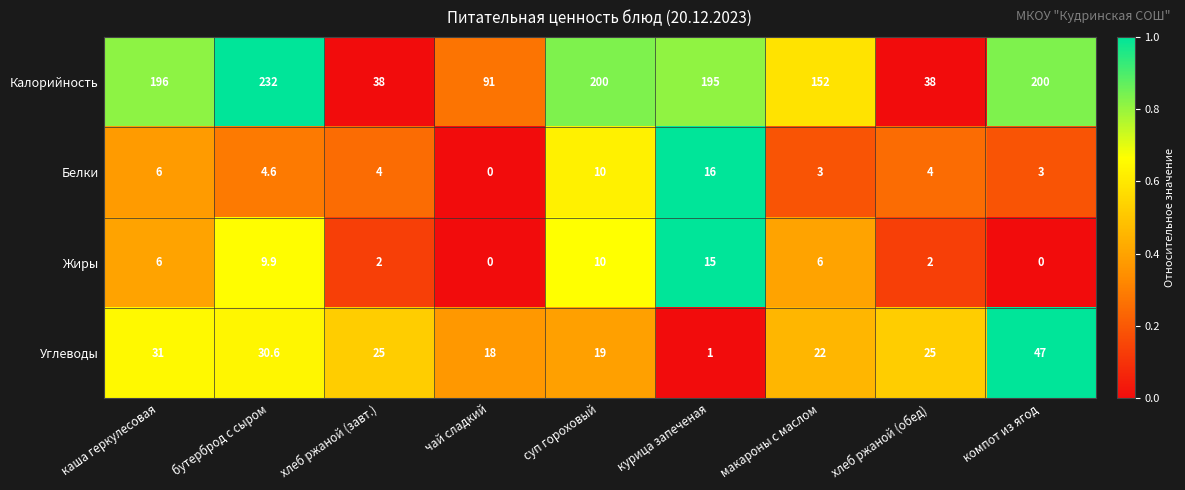

At which label is Белки closest to 8?

каша геркулесовая